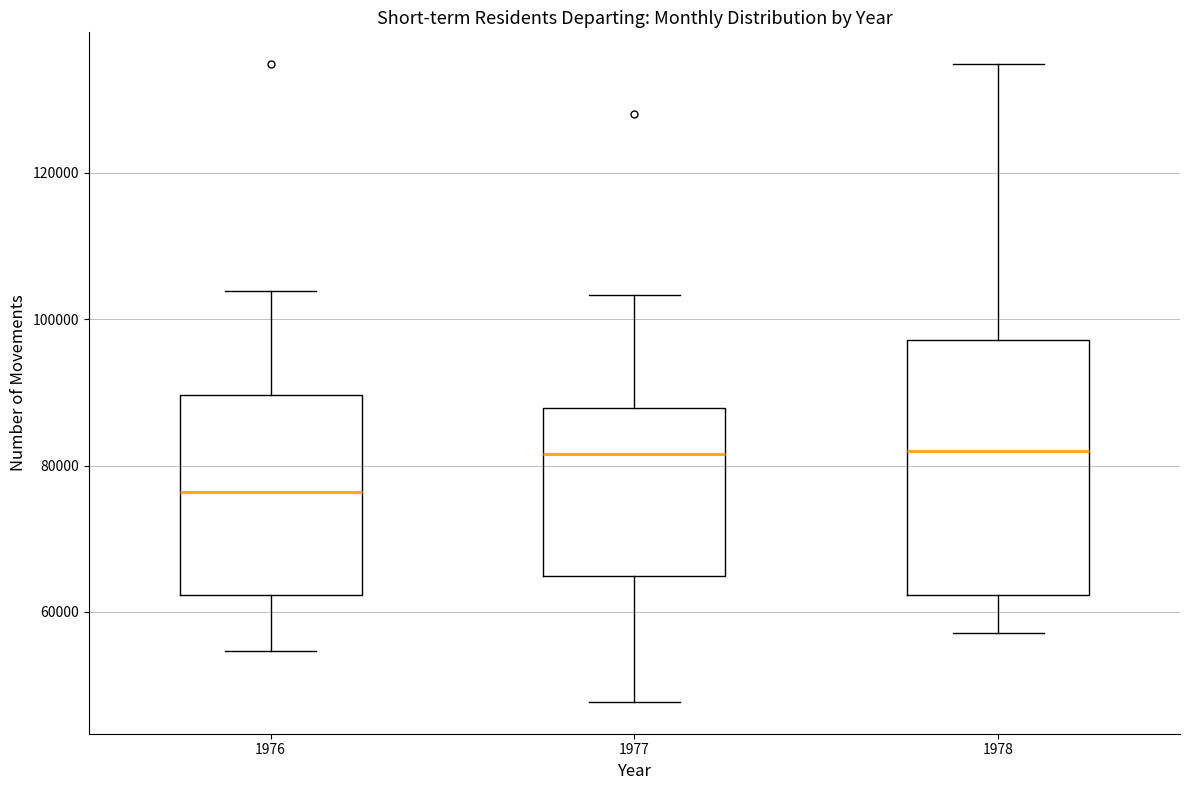

Which box is the tallest, from its lower edge to its upper edge?

1978